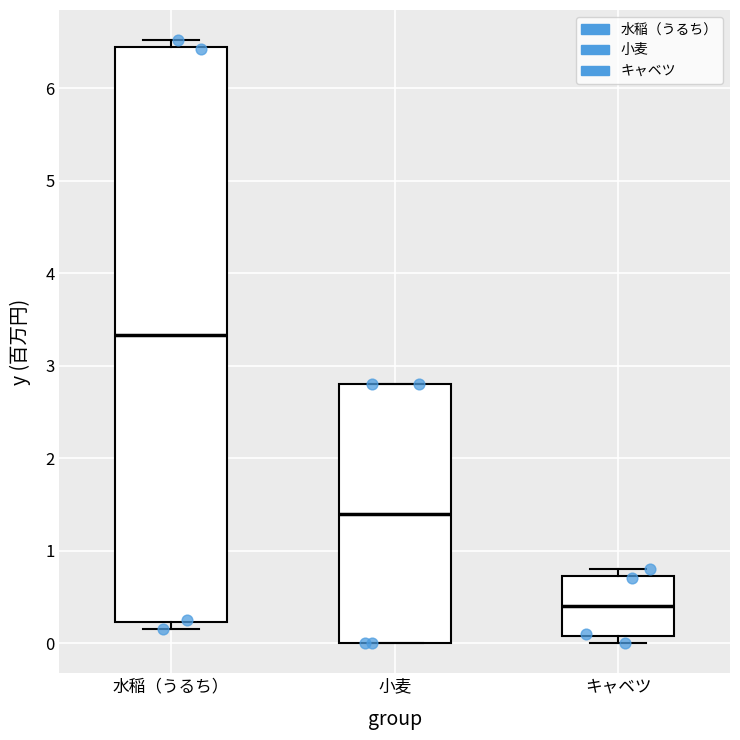

Reading left to right, transcribe this box plot: for each box, give where its median line is, the range the box spans, and where its two whiskers end, as read against the y-axis. The values are not printed on the chart, so give them approximately, as read against the axis.

水稲（うるち）: median 3.3, box 0.2 to 6.4, whiskers 0.2 (just below the box's lower edge) to 6.5
小麦: median 1.4, box 0.0 to 2.8, whiskers 0.0 to 2.8
キャベツ: median 0.4, box 0.1 to 0.7, whiskers 0.0 to 0.8